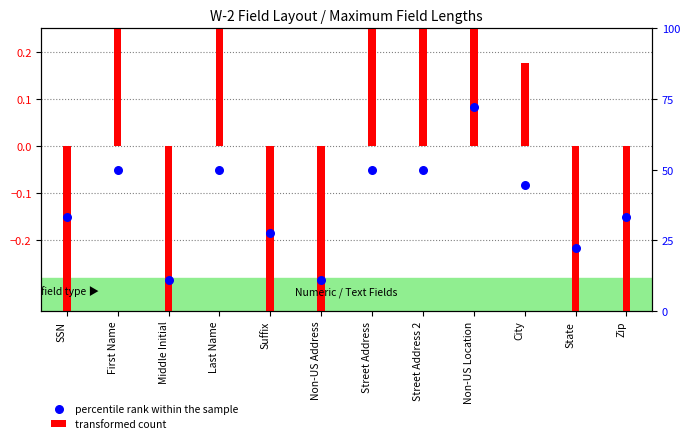

What is the change in value from Suffix to Non-US Location?

+0.3